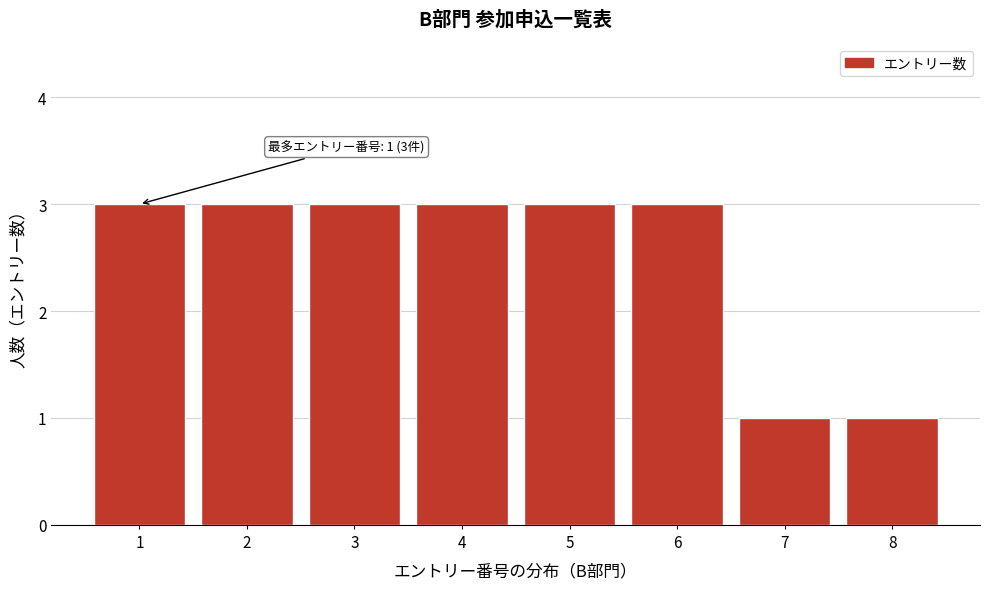

Reading left to right, list all the values displayed in this chart.

1=3	2=3	3=3	4=3	5=3	6=3	7=1	8=1